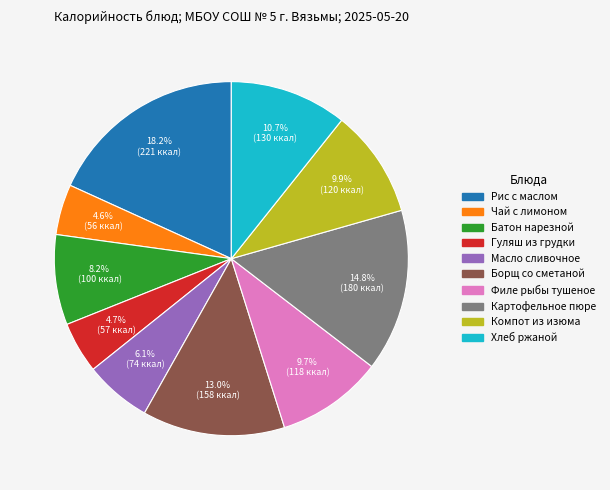

Is there any slice that represents more than half of the pie?

No